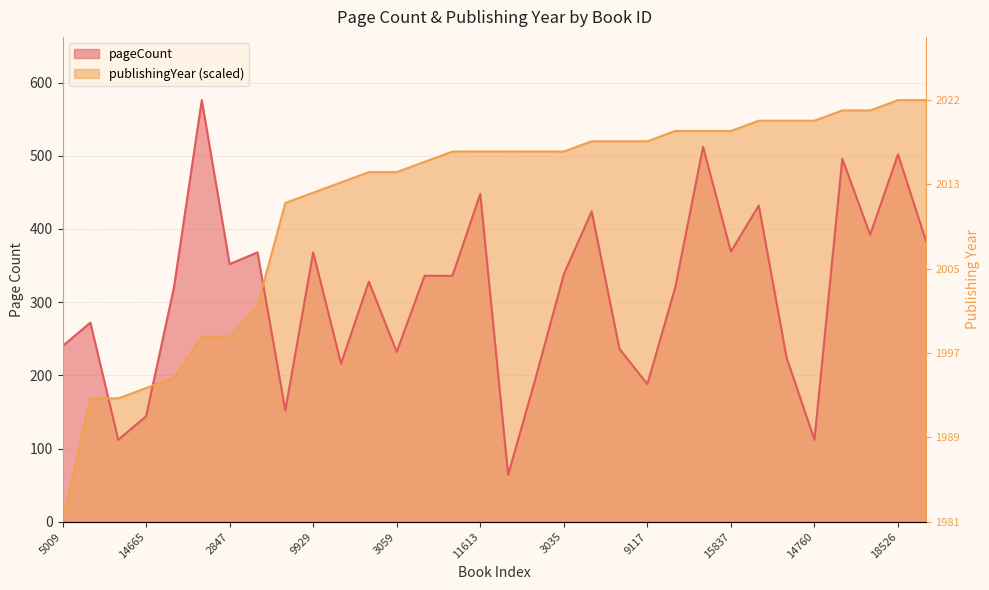

At how many categories does at least one series exceed 295?

28